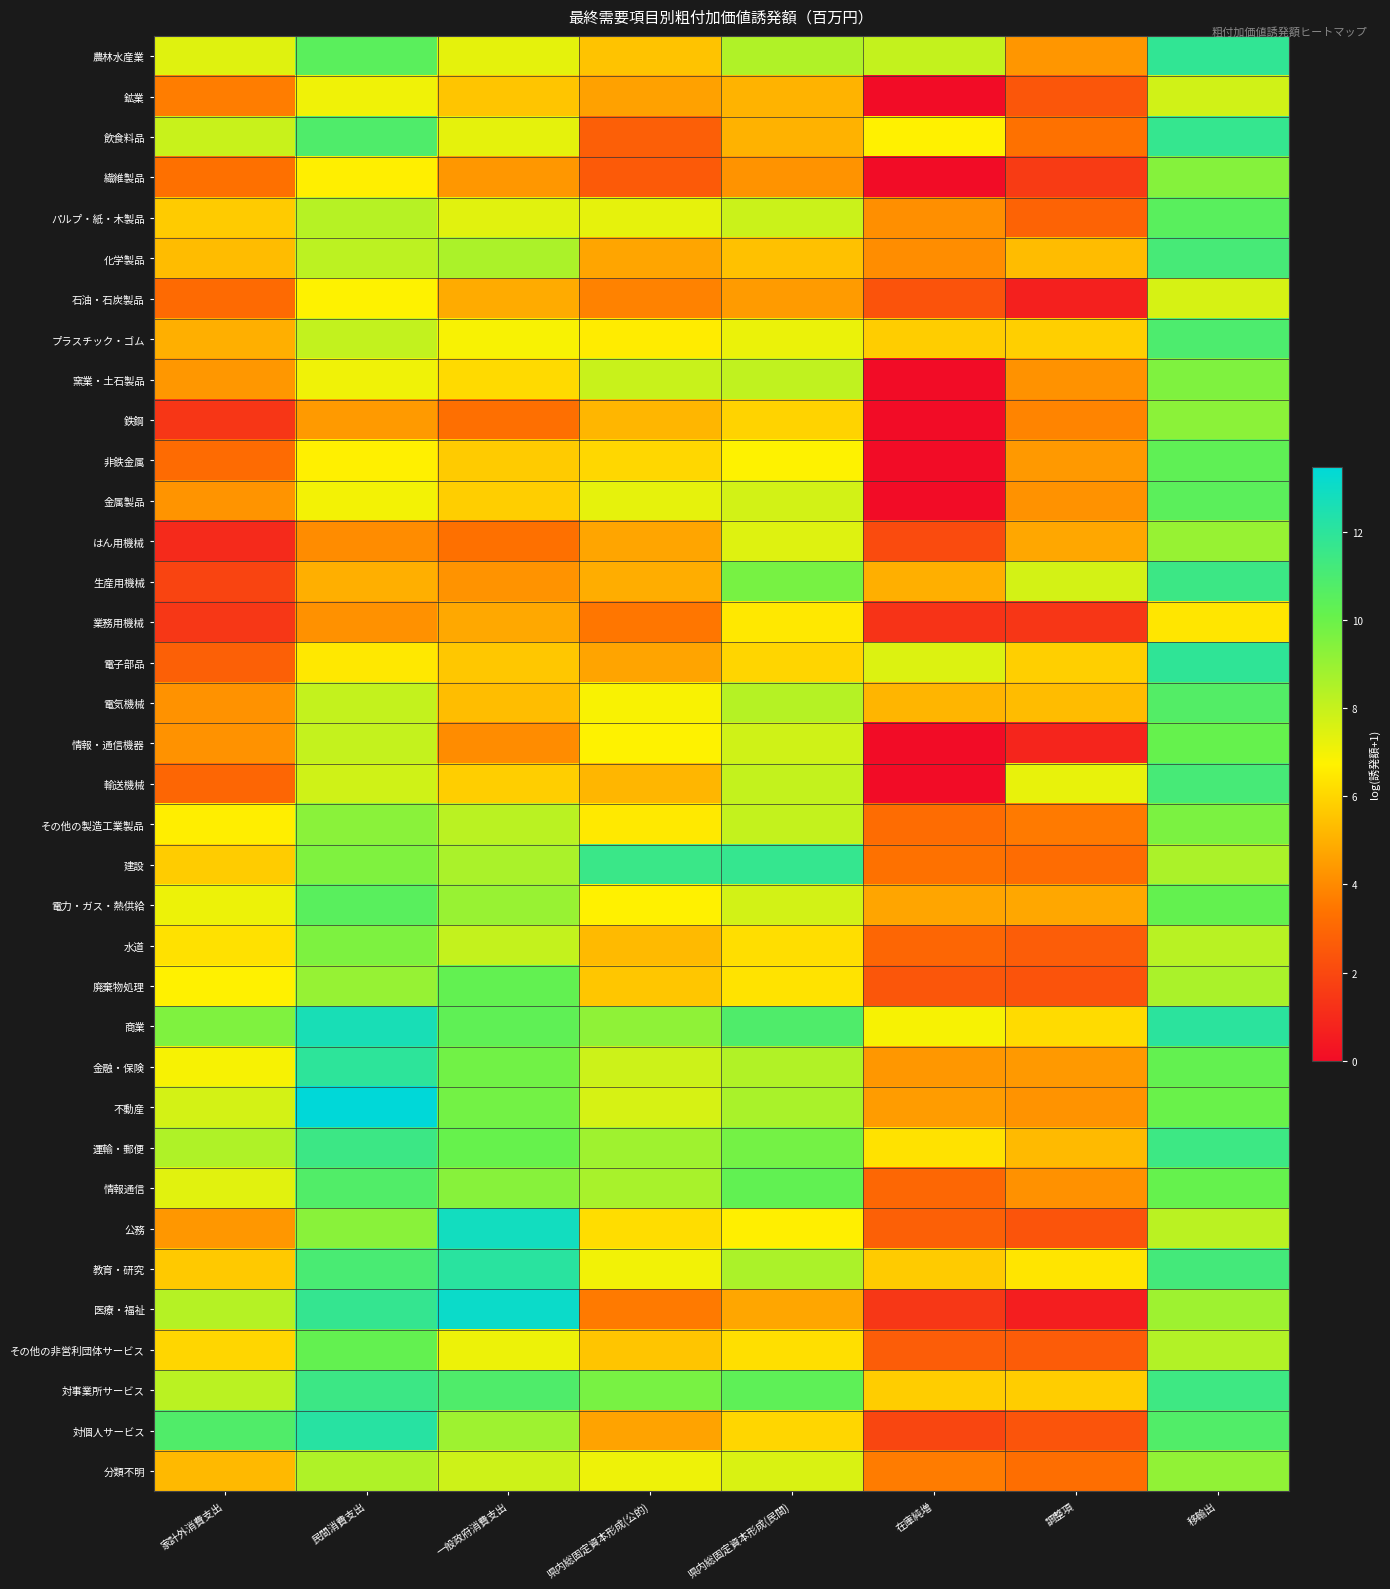

Which label corresponds to the smallest value in the chart?

在庫純増